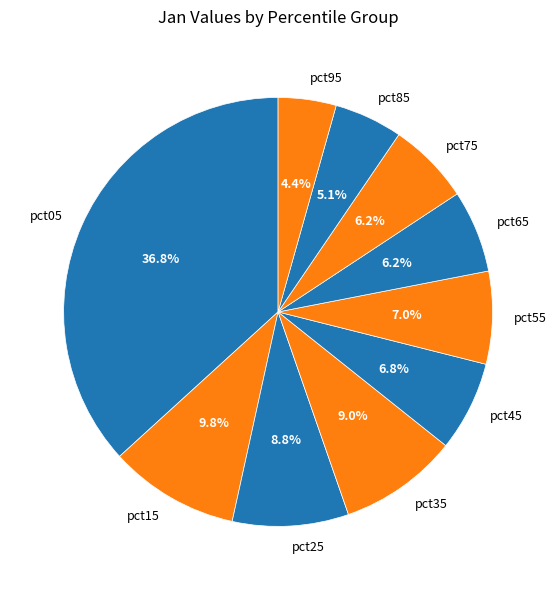

True or false: pct35 accounts for 9% of the total.

True